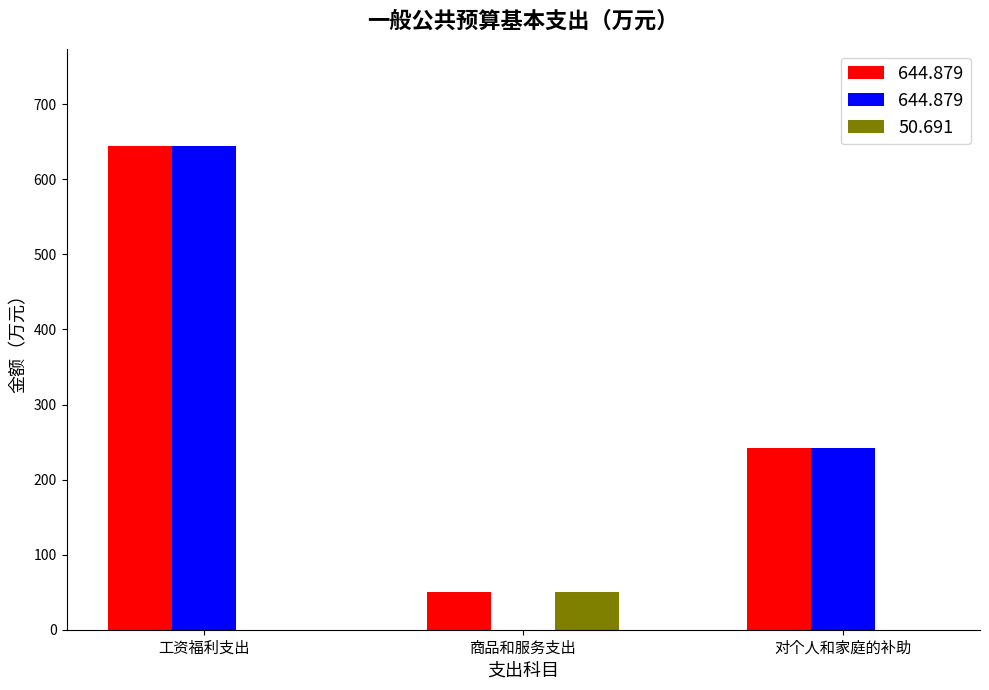

Which label corresponds to the largest value in the chart?

工资福利支出